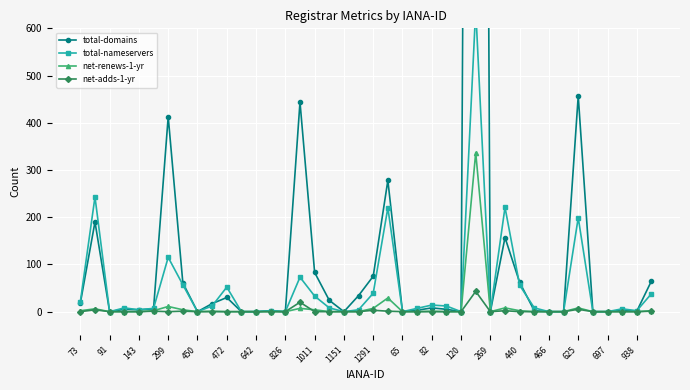

What are all the series names shown in the legend?

total-domains, total-nameservers, net-renews-1-yr, net-adds-1-yr